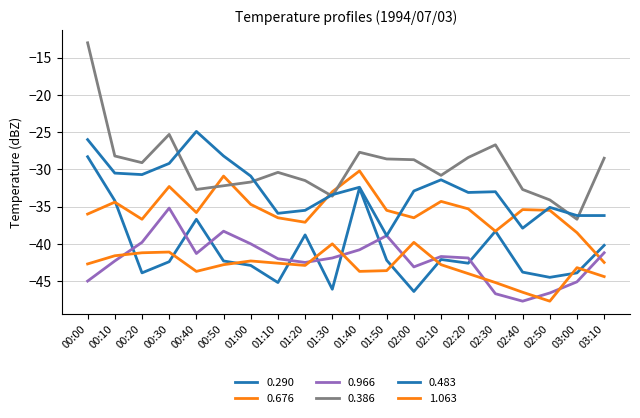

At which category is the sum across all series the highest?

00:00